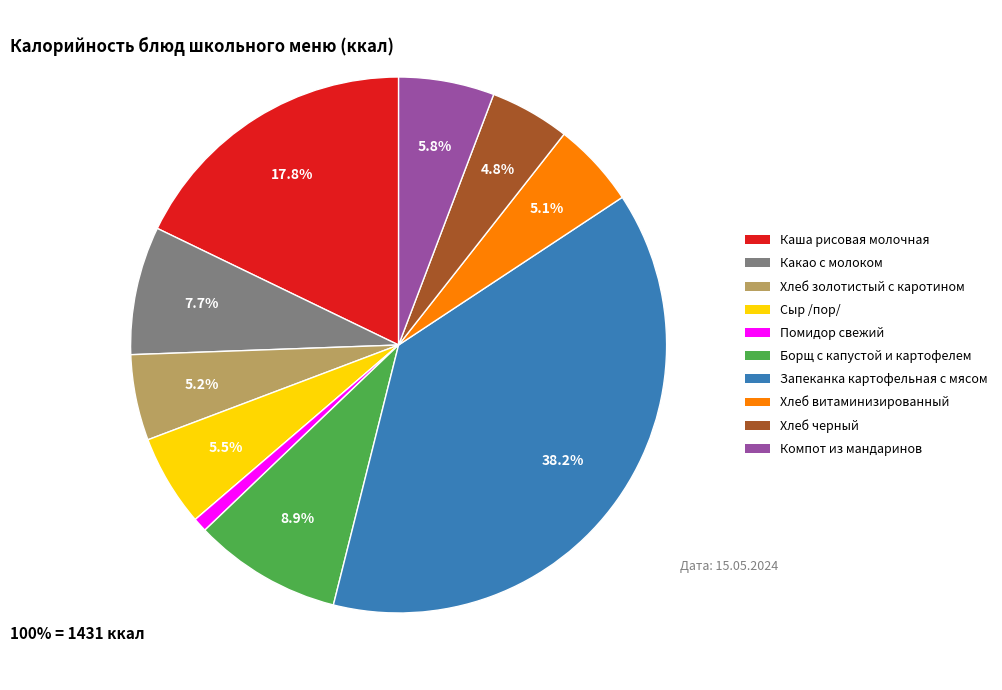

Is there any slice that represents more than half of the pie?

No